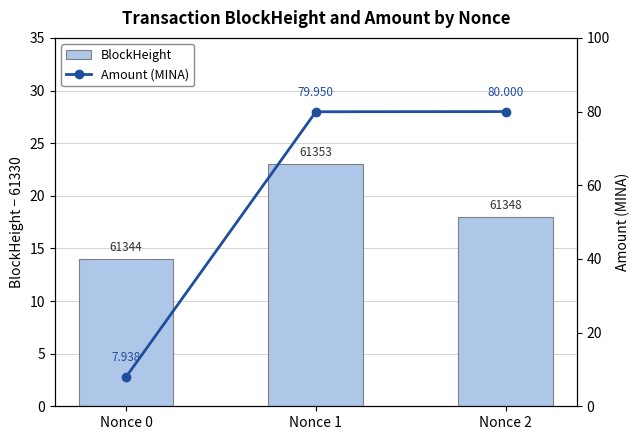

At which category does the chart reach its peak across all series?

Nonce 2